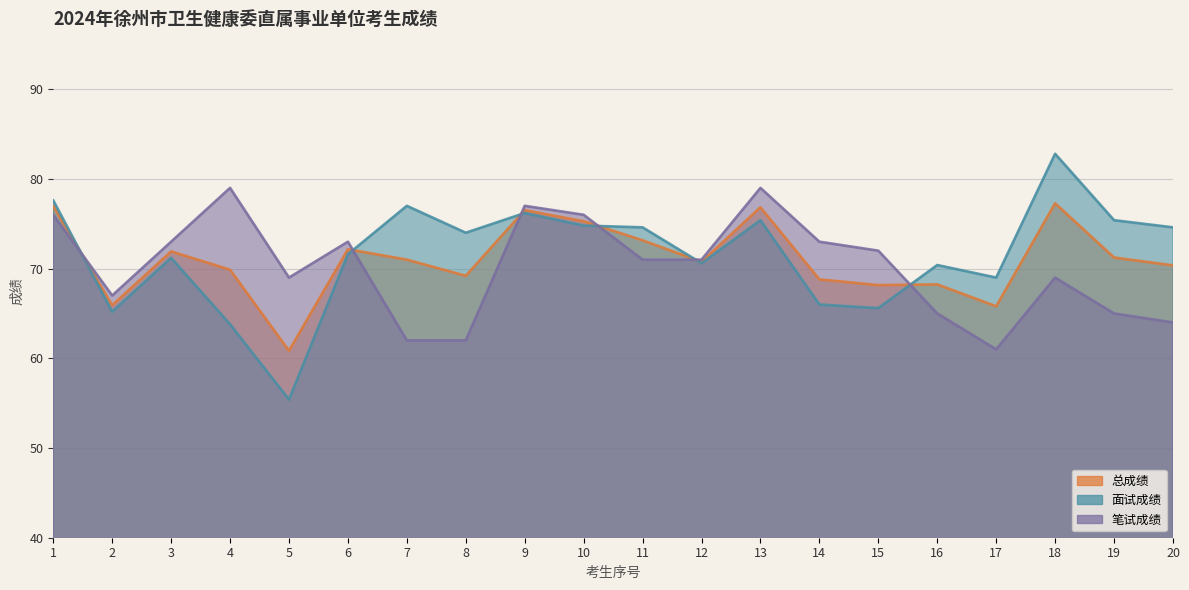

What is the total value across all series at 12?

212.4